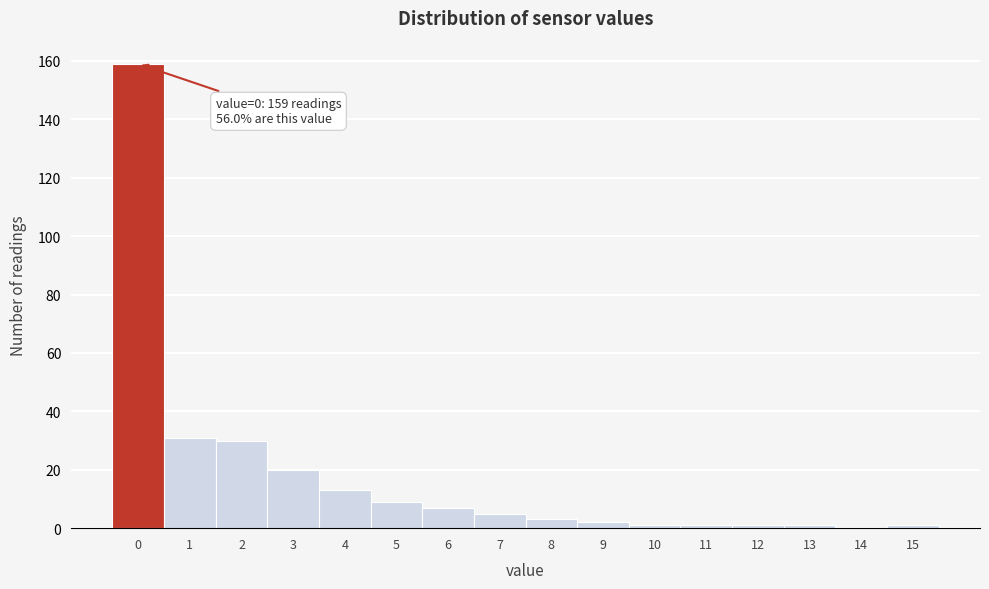

Reading left to right, list all the values displayed in this chart.

0=159	1=31	2=30	3=20	4=13	5=9	6=7	7=5	8=3	9=2	10=1	11=1	12=1	13=1	14=0	15=1